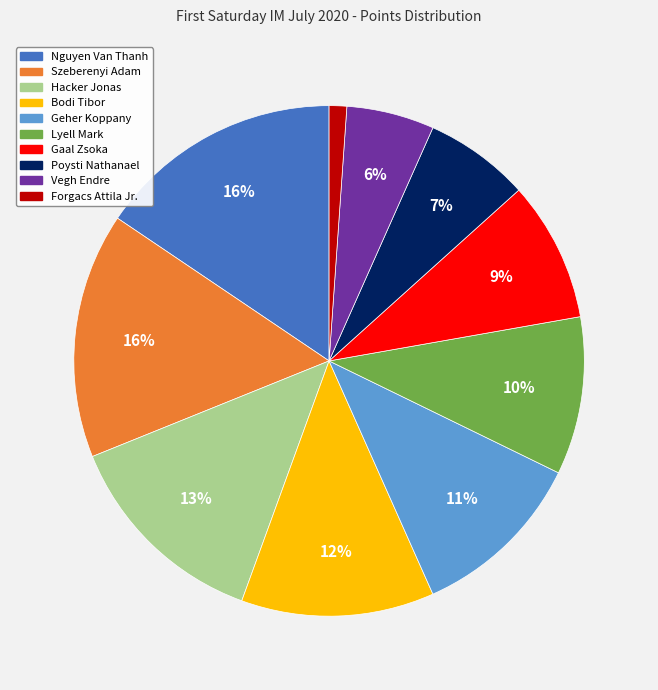

What is the smallest slice in the pie chart?

Forgacs Attila Jr.